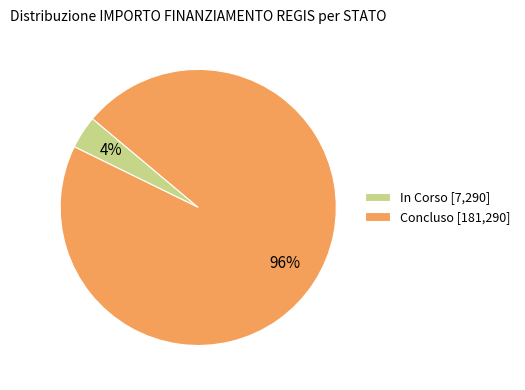

To the nearest percent, what percentage of the pie is Concluso [181,290]?

96%